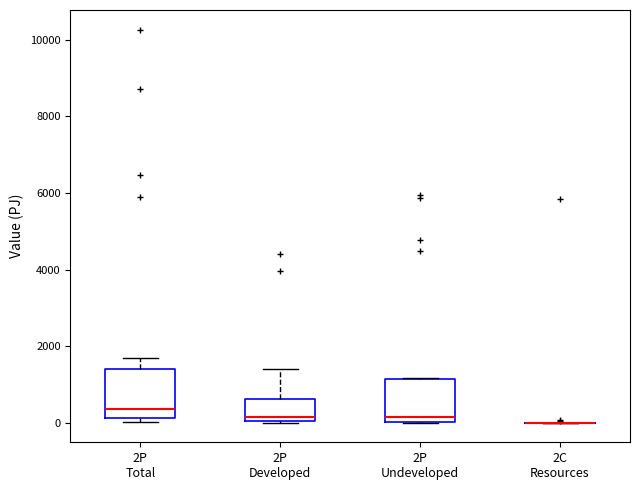

Where does the upper whisker of the box for 2P Total end on the y-axis? The values are not printed on the chart, so give them approximately, as read against the axis.

1600